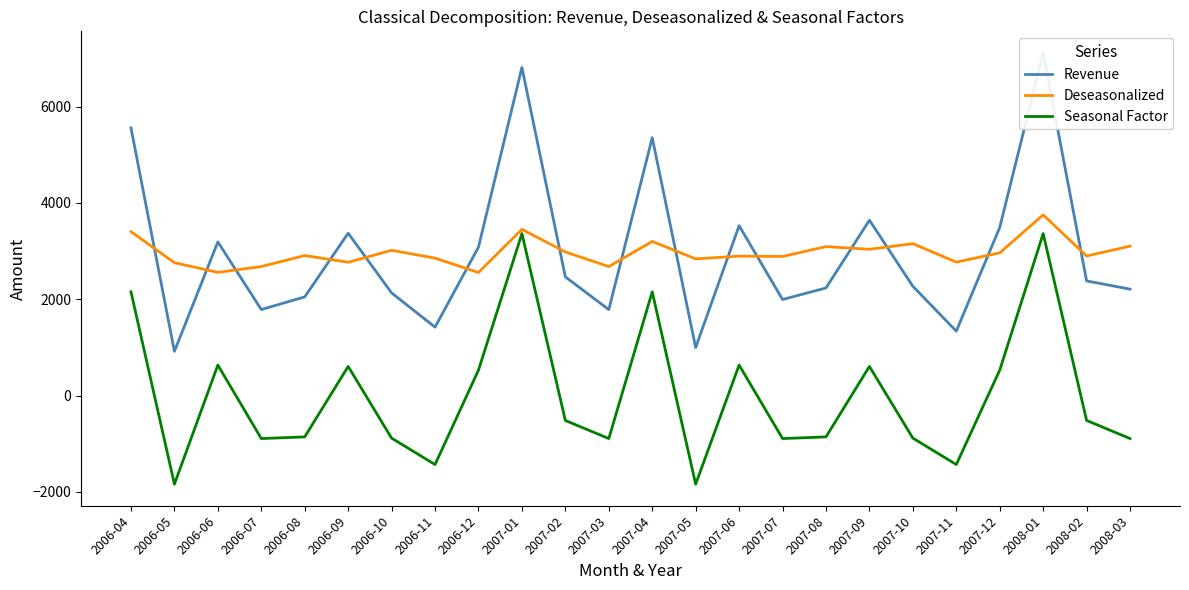

How many values in the Seasonal Factor series exceed -517?

10